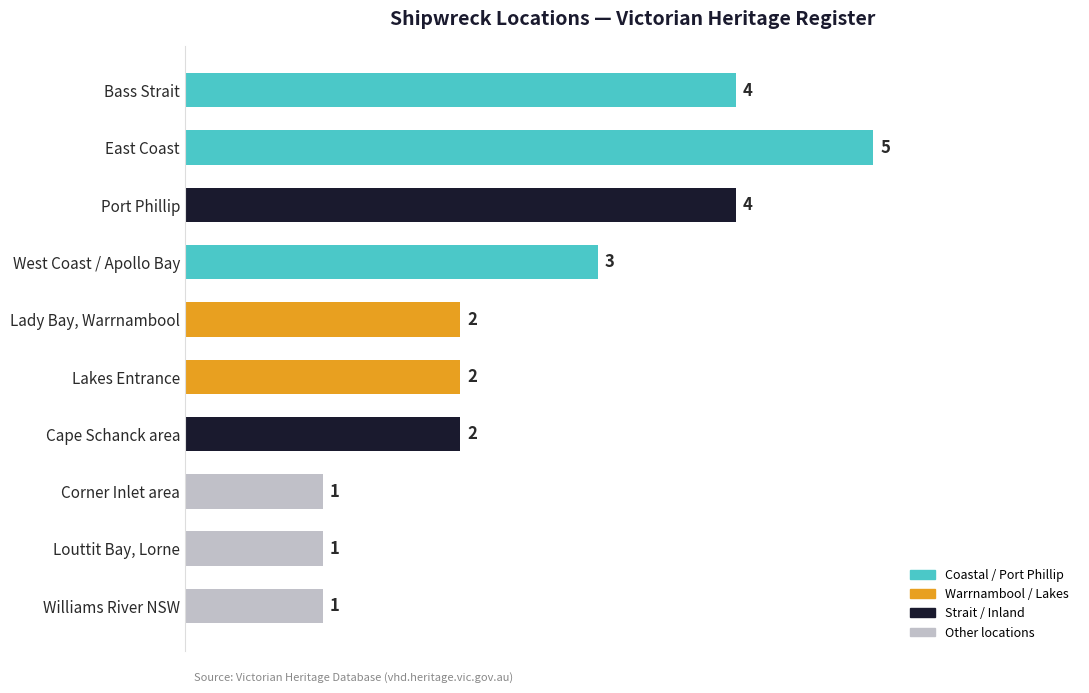

Count the values in the range 1 to 4.

9